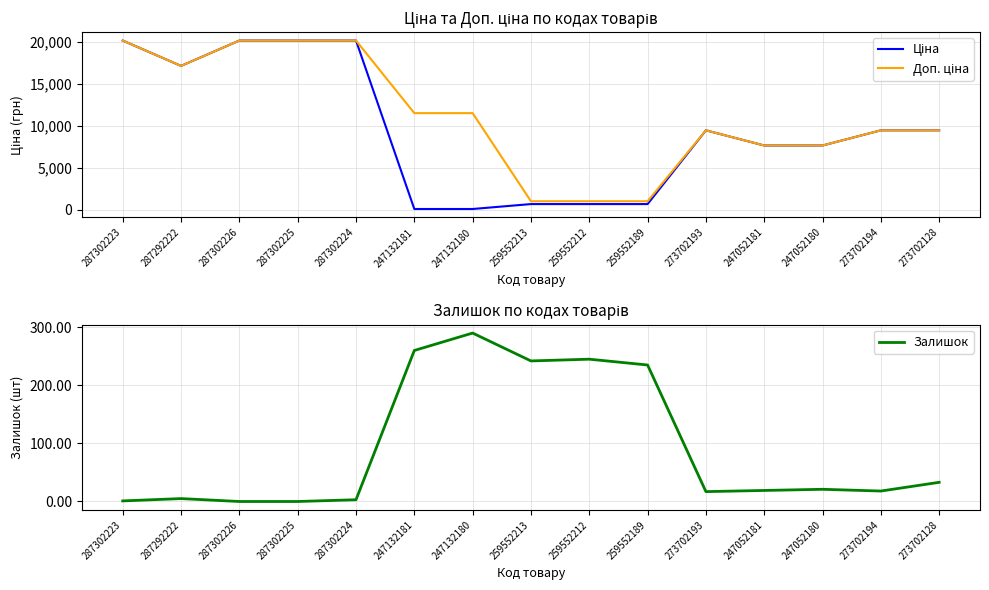

Is it true that Залишок equals 0.0 at 287302226?

True